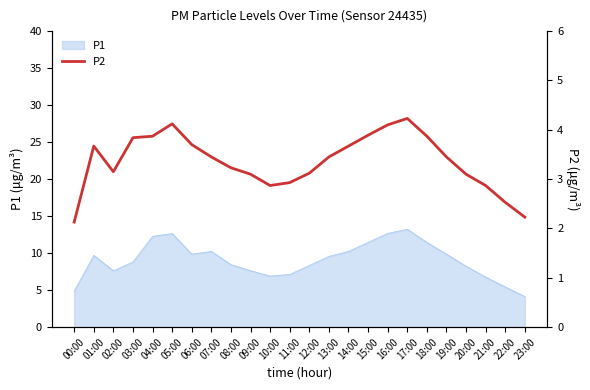

The chart shows a value of 3.9 at 18:00. True or false?

True